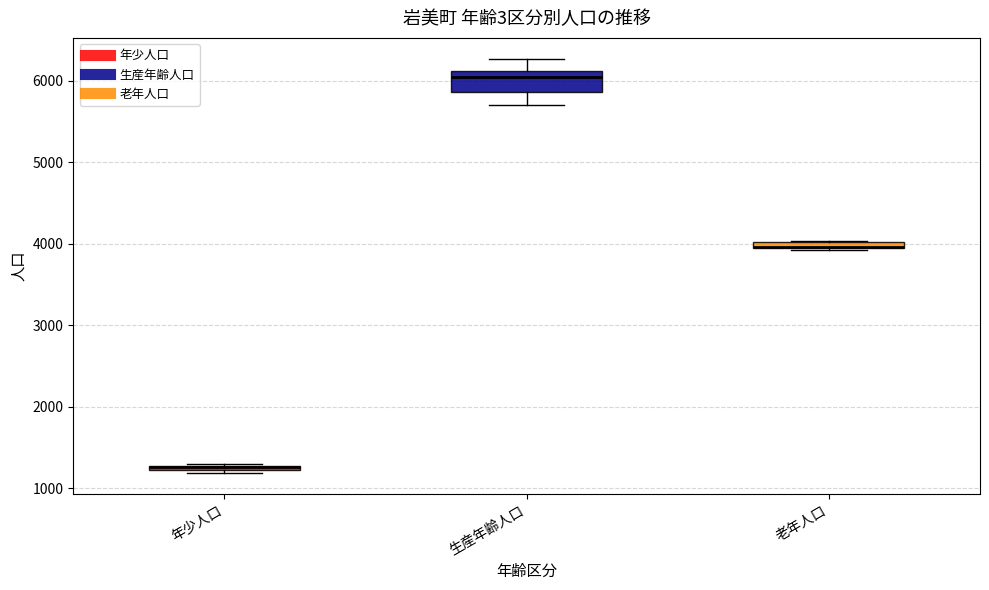

Where is the lower edge of the box for 老年人口 on the y-axis? The values are not printed on the chart, so give them approximately, as read against the axis.

3900